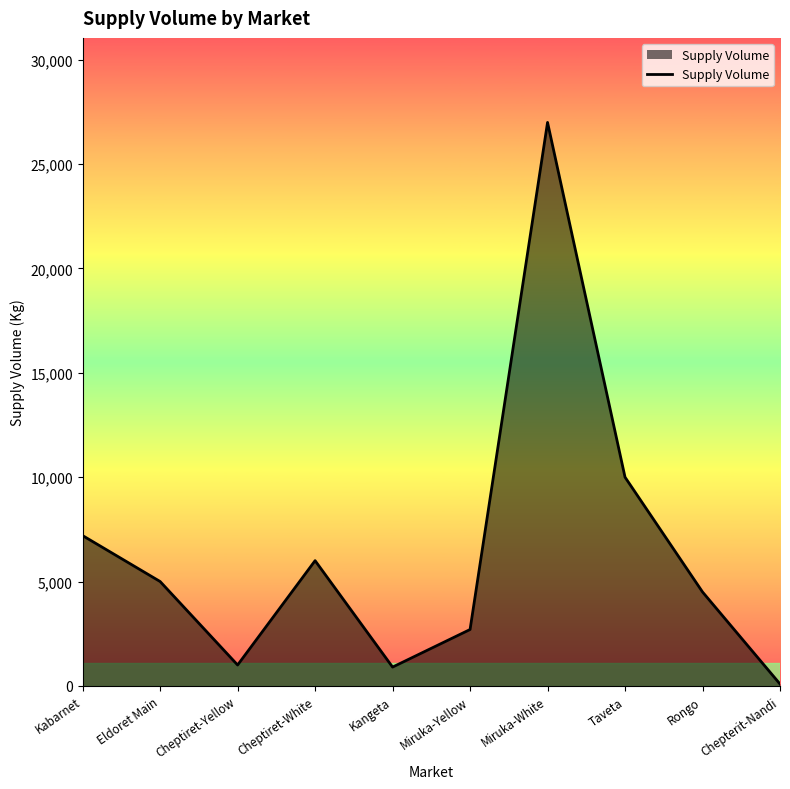

At which category does the data reach its first local peak?

Cheptiret-White